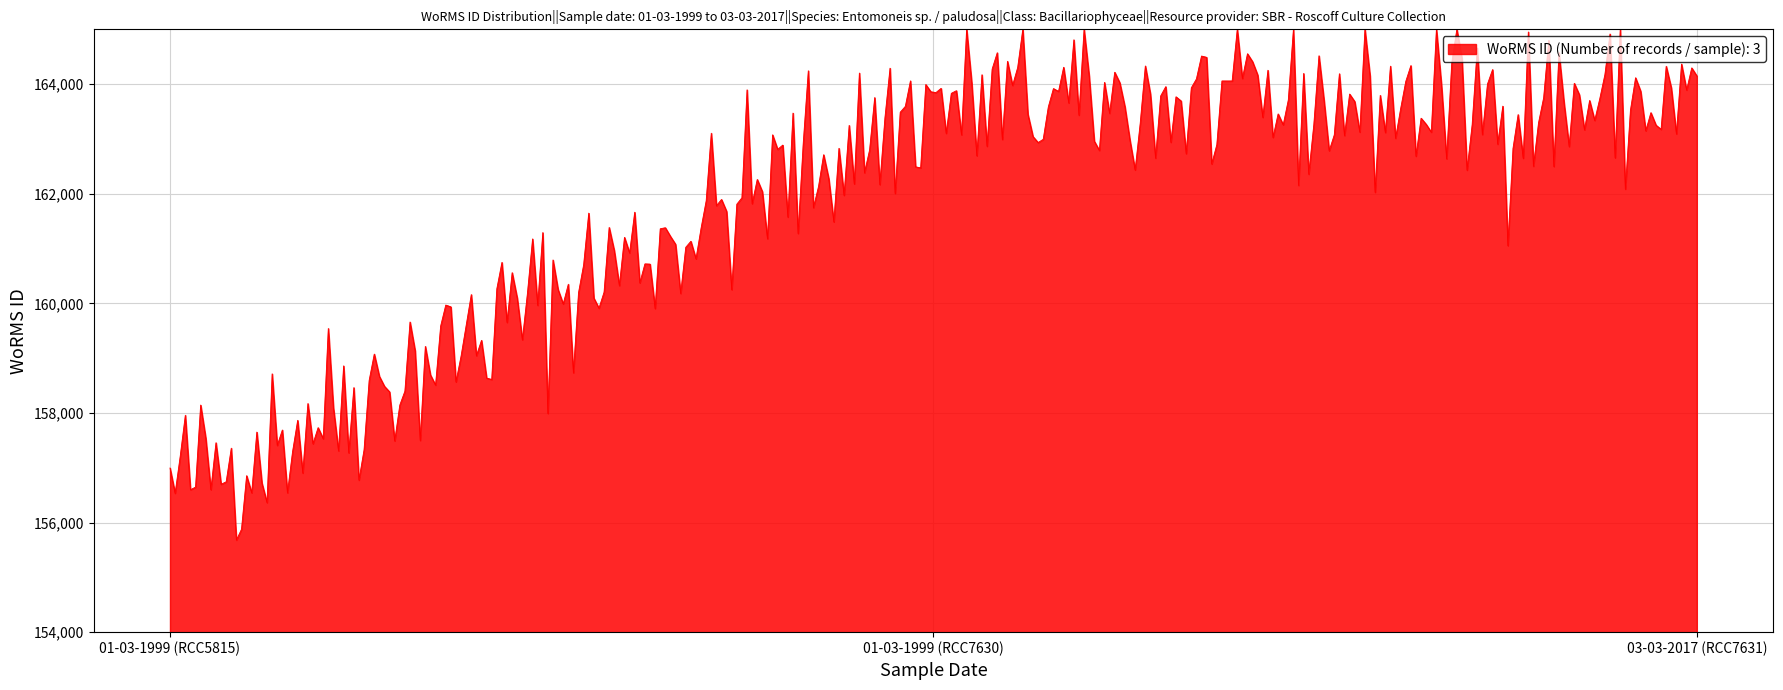

What is the difference between the maximum and minimum values?

9319.8